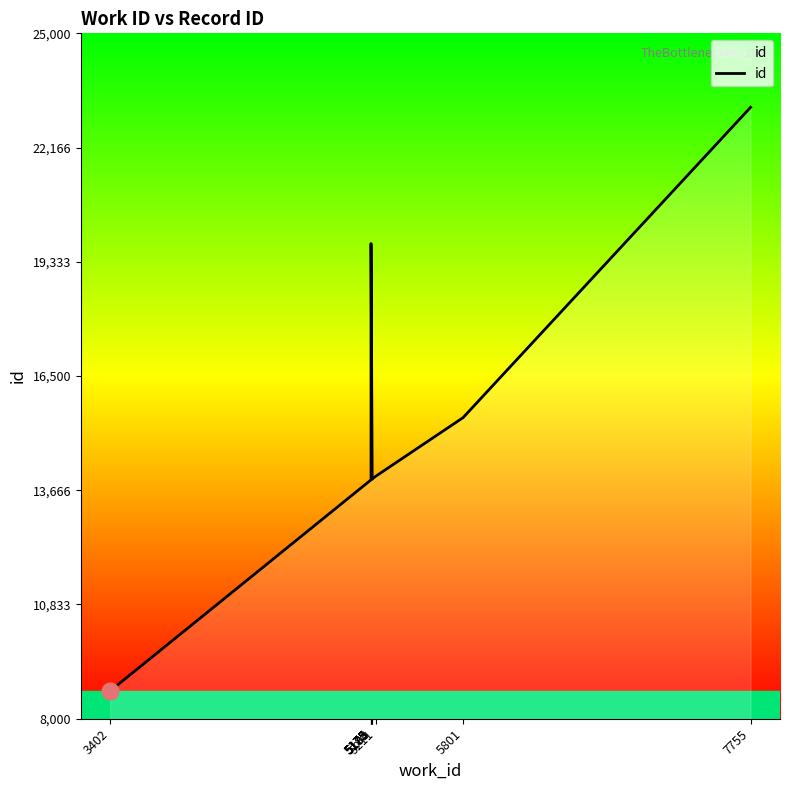

What is the difference between the second highest and second lowest values?

5861